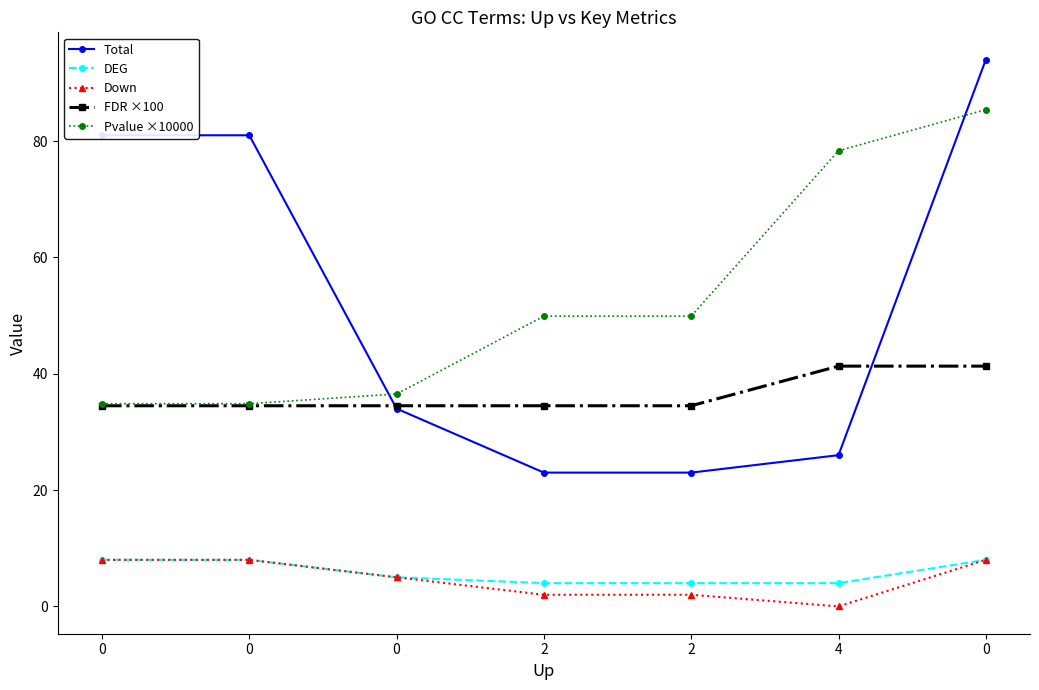

True or false: Pvalue ×10000 has more than 0 points higher than both neighbors.

False